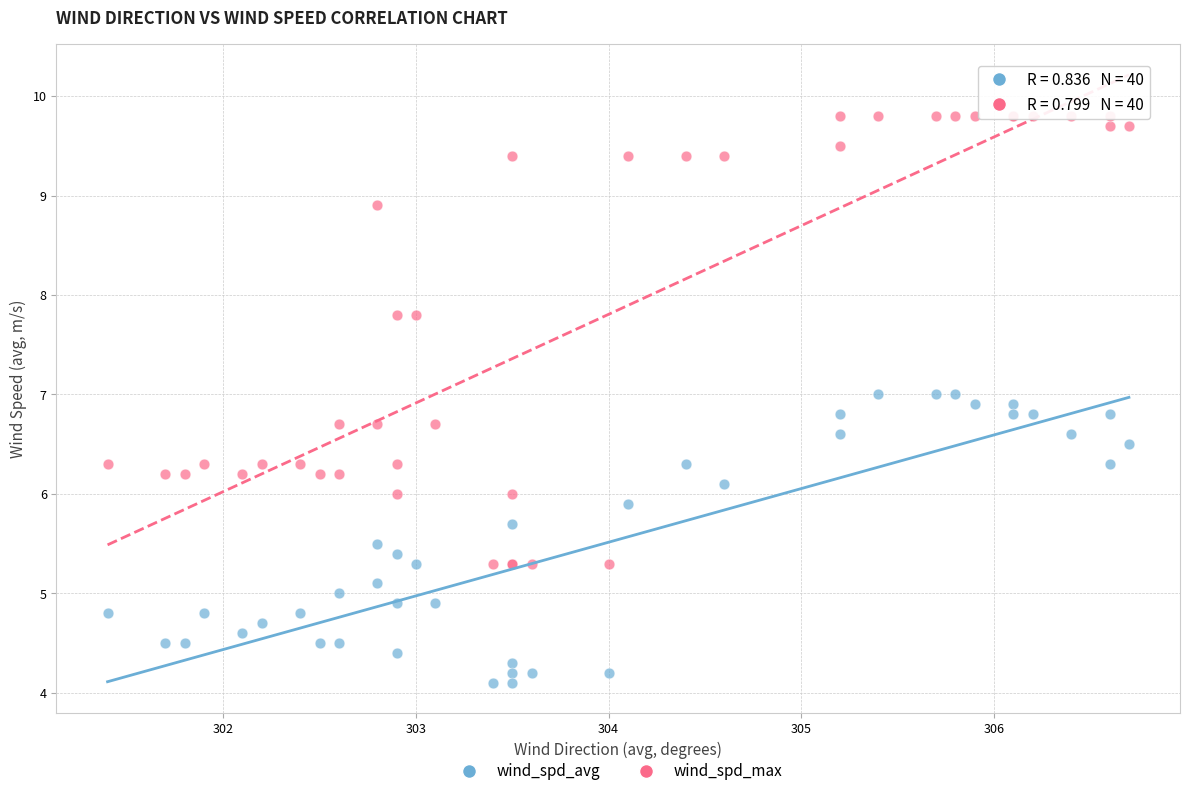

Which series has the largest Y range (max minus min)?

wind_spd_max